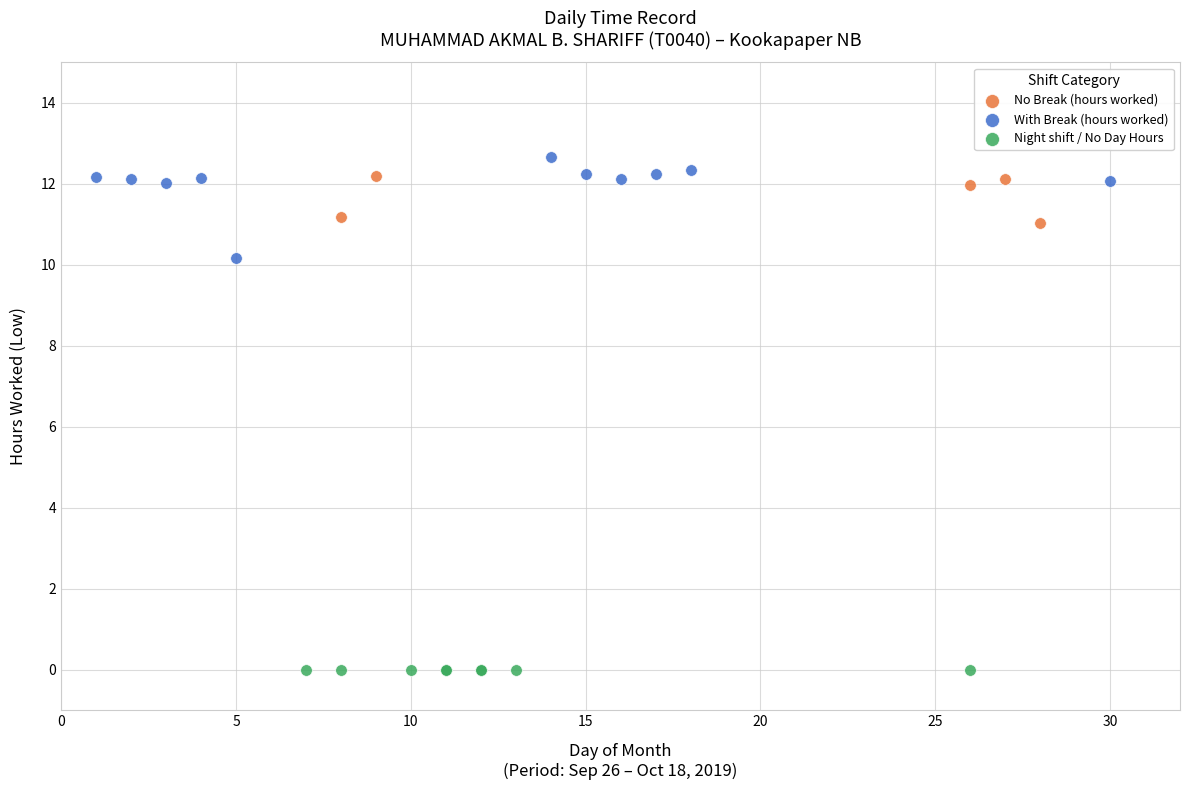

Which series contains the lowest Y value?

Night shift / No Day Hours